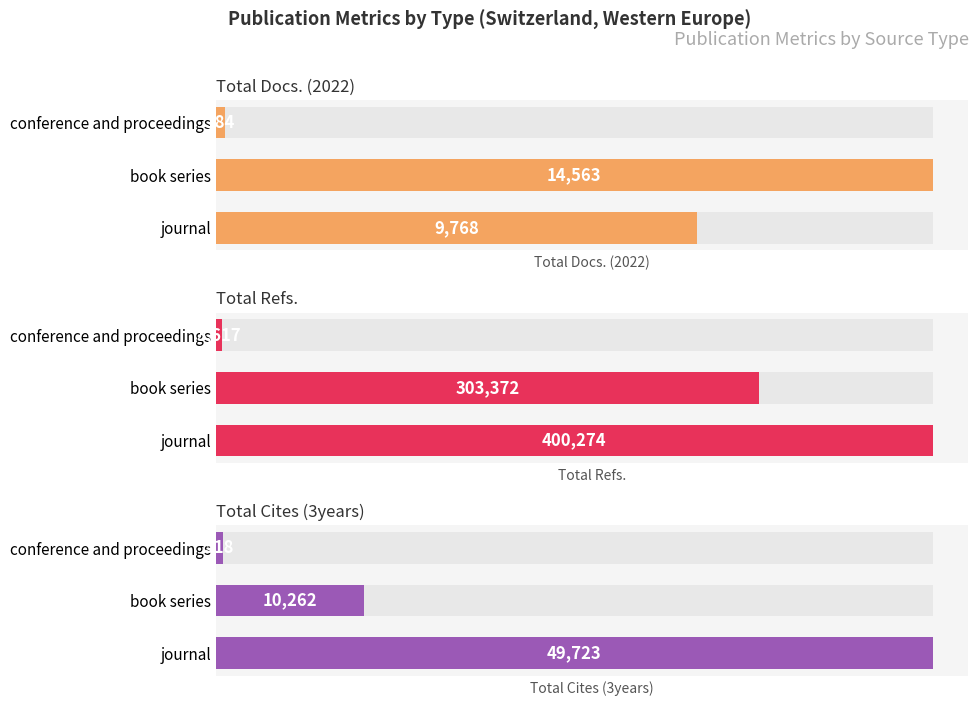

Which series changed the most between journal and conference and proceedings?

Total Refs.